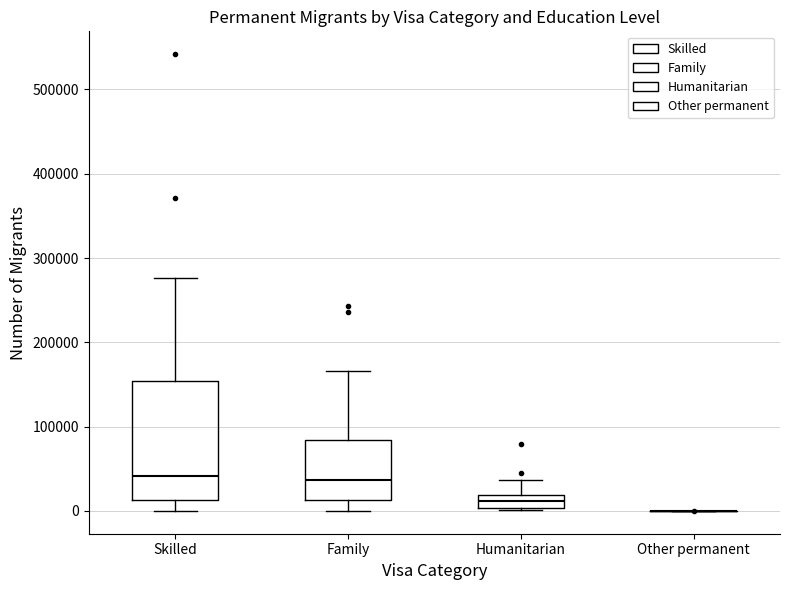

Reading left to right, transcribe this box plot: for each box, give where its median line is, the range the box spans, and where its two whiskers end, as read against the y-axis. The values are not printed on the chart, so give them approximately, as read against the axis.

Skilled: median 40000, box 10000 to 150000, whiskers 0 to 280000
Family: median 40000, box 10000 to 80000, whiskers 0 to 170000
Humanitarian: median 10000, box 0 to 20000, whiskers 0 to 40000
Other permanent: box collapsed to a line at 0, whiskers 0 to 0